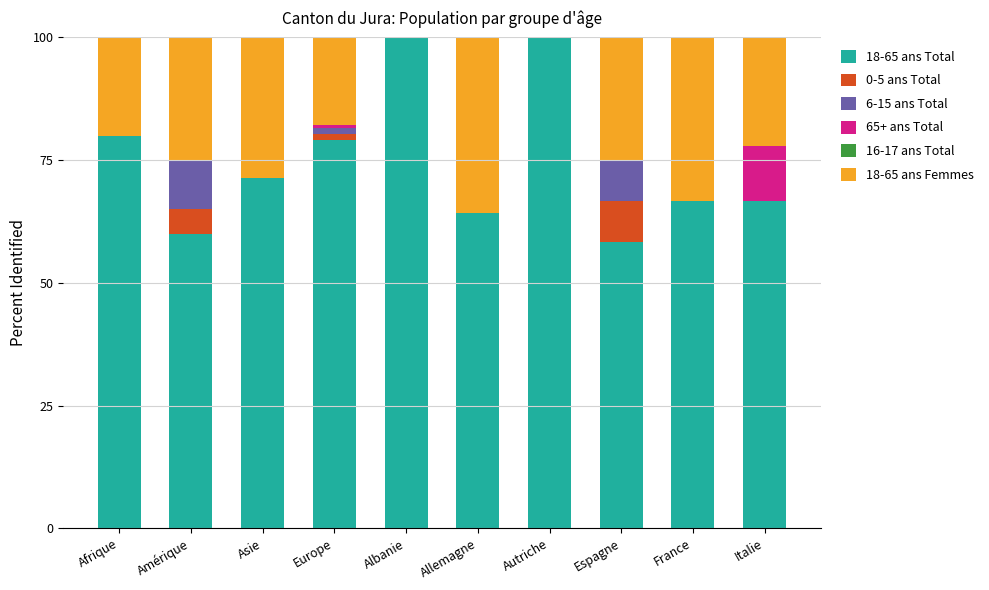

What is the highest value of the 18-65 ans Total series?

100.0